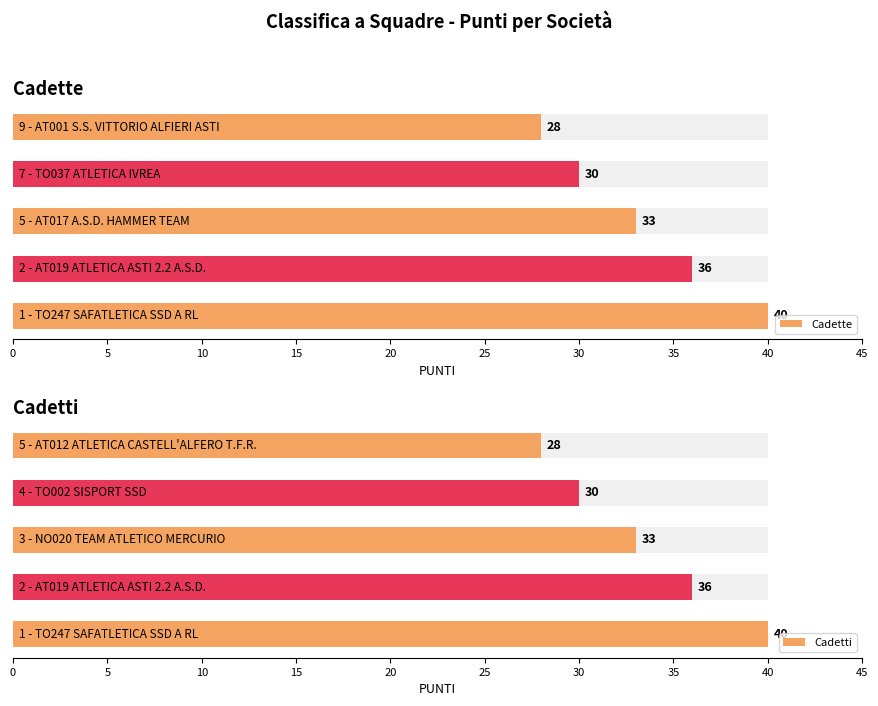

What is the difference between the maximum and minimum values in the Cadette series?

12